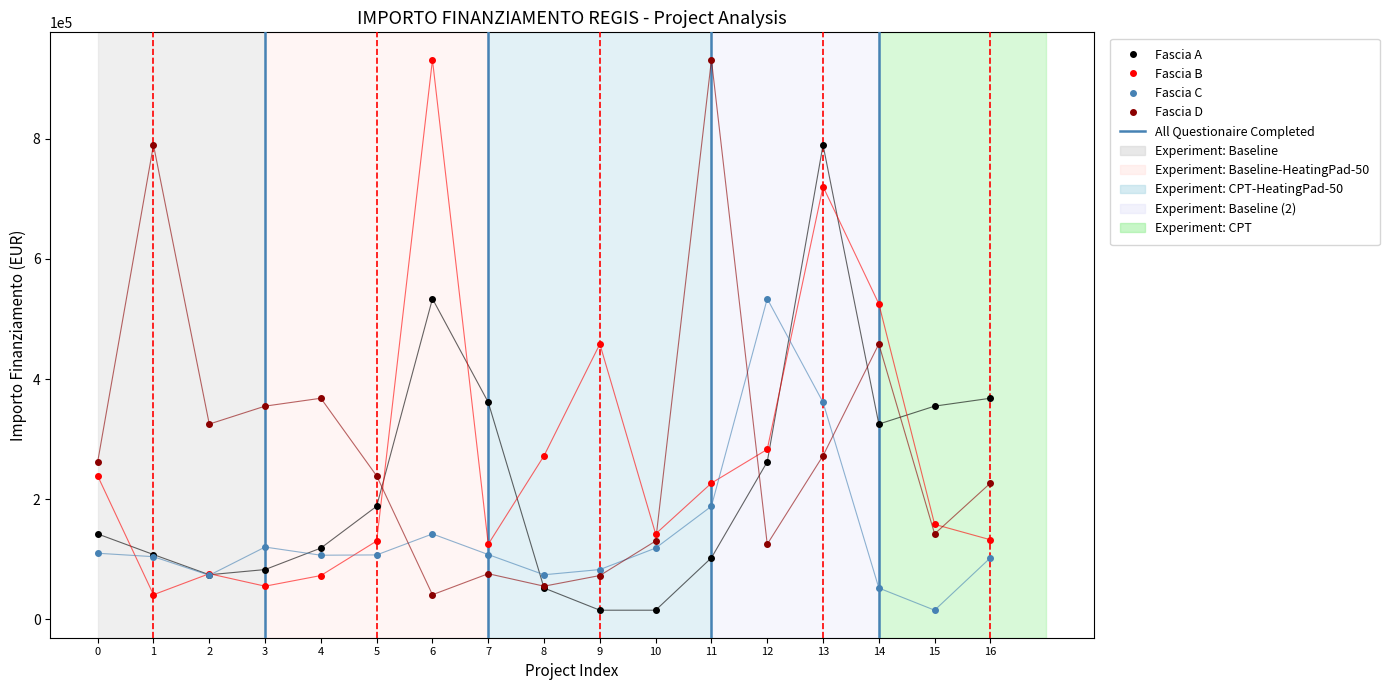

What is the difference between the second highest and second lowest values in the Fascia D series?

733866.4